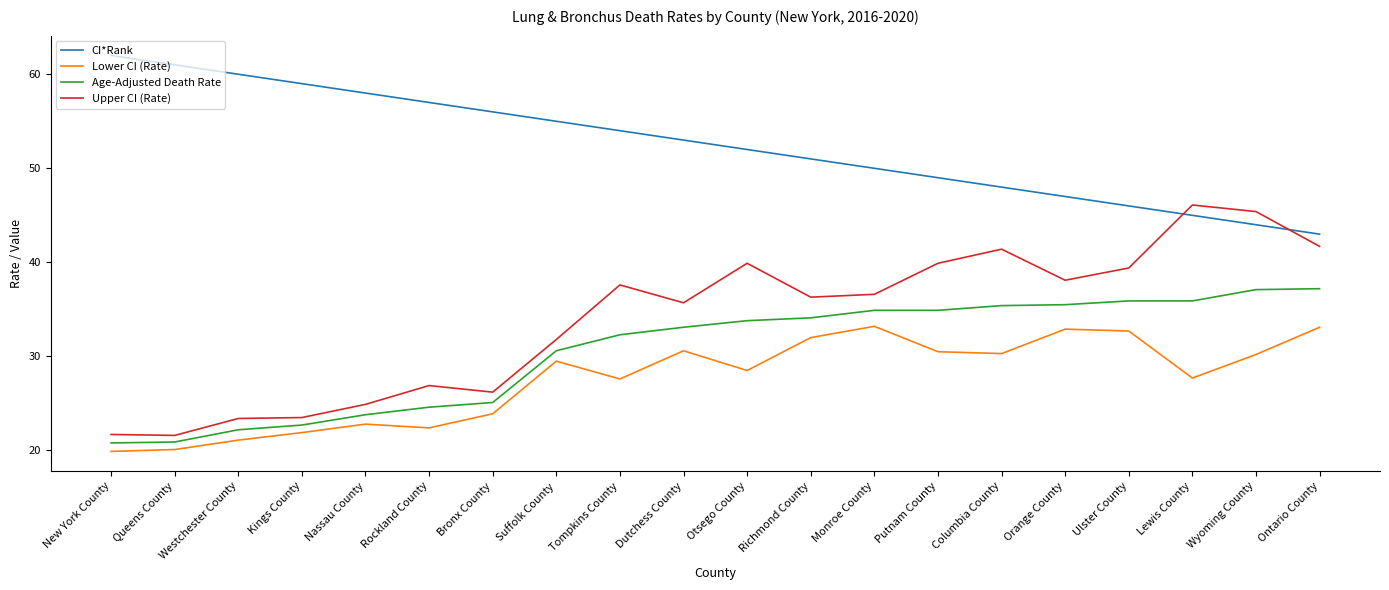

What is the spread (max minus min) of values at Suffolk County?

25.5